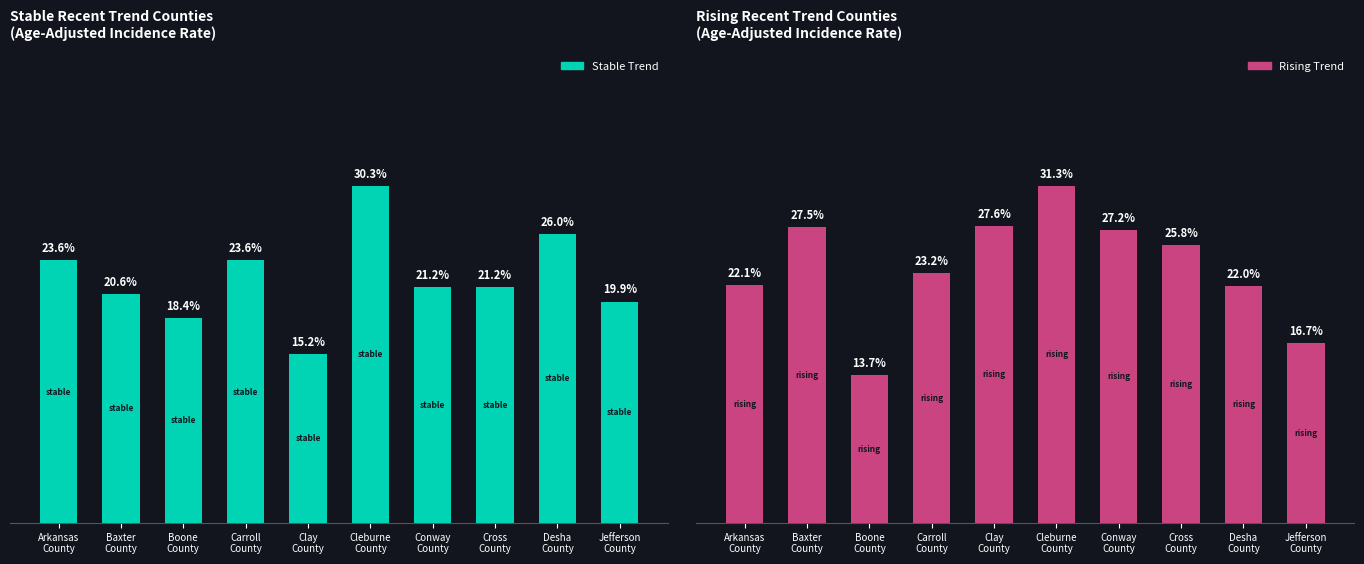

How many series are shown in this chart?

2